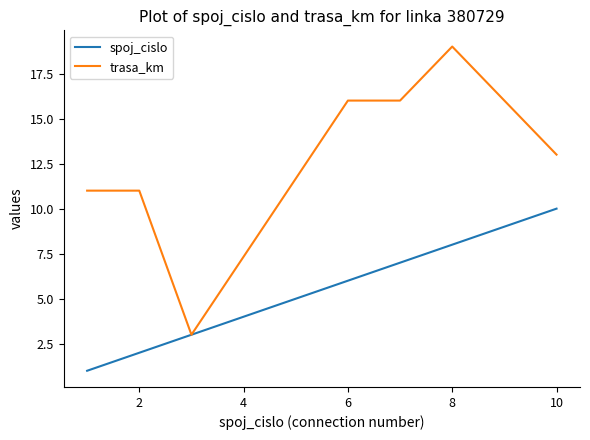

Rank the series by their maximum value, from lowest to highest.

spoj_cislo, trasa_km